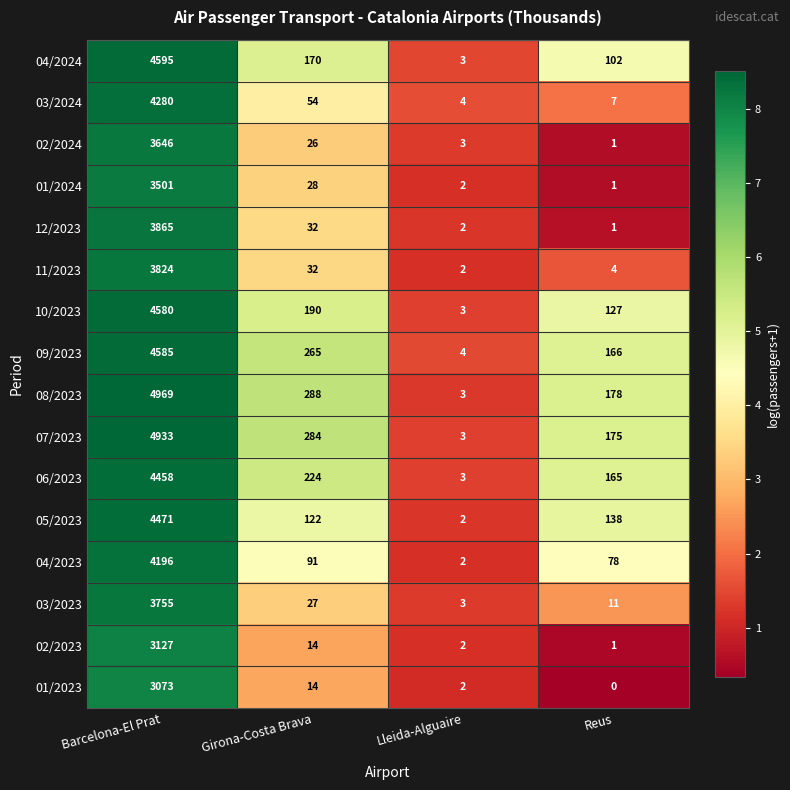

What is the difference between the highest and lowest values at Lleida-Alguaire?

2